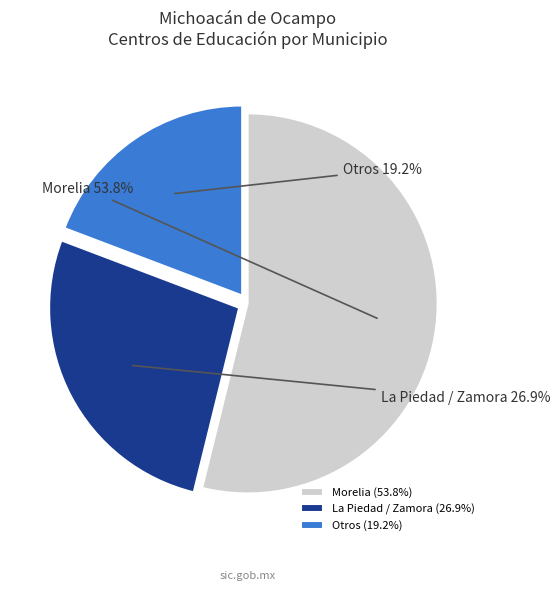

Which category has the biggest portion of the pie?

Morelia